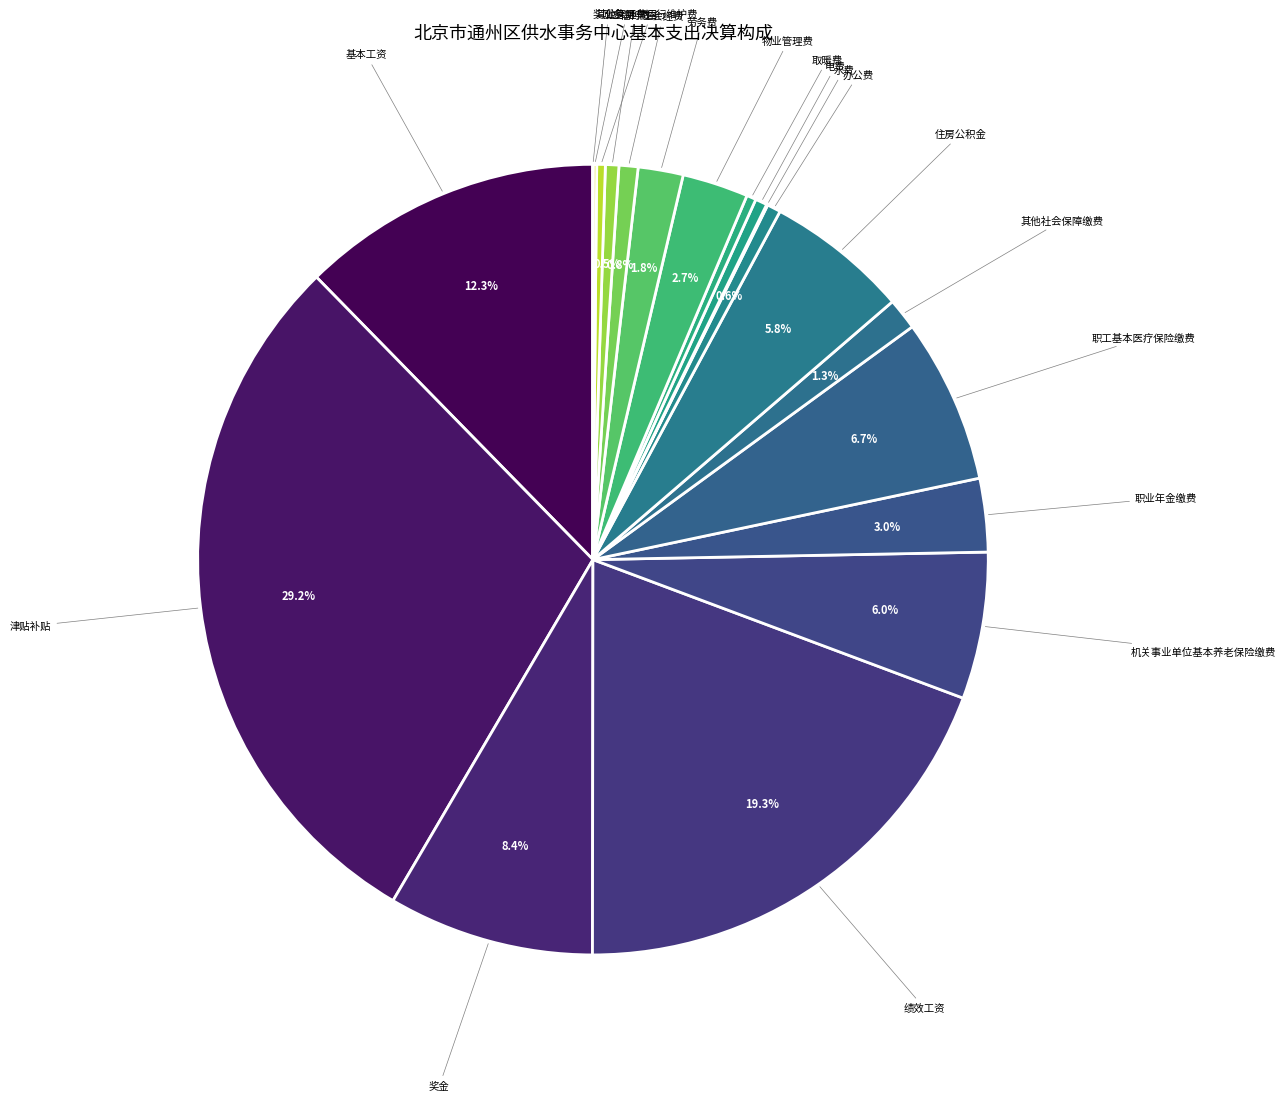

How many segments does this pie chart have?

20